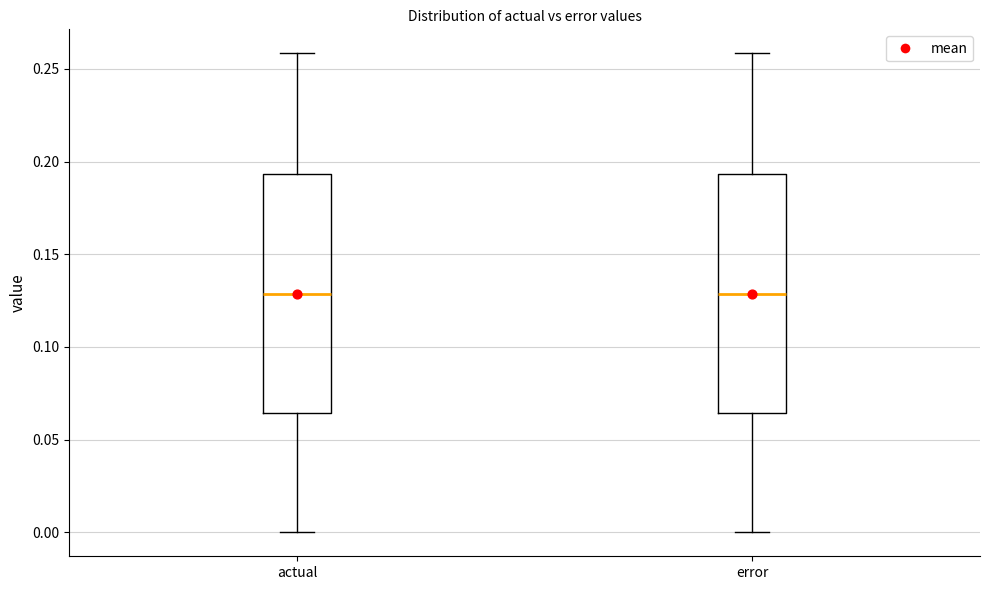

Reading left to right, read every box against the y-axis: the position of its median line, the range the box covers, and the ends of its whiskers. The values are not printed on the chart, so give them approximately, as read against the axis.

actual: median 0.130, box 0.065 to 0.195, whiskers 0.000 to 0.260
error: median 0.130, box 0.065 to 0.195, whiskers 0.000 to 0.260